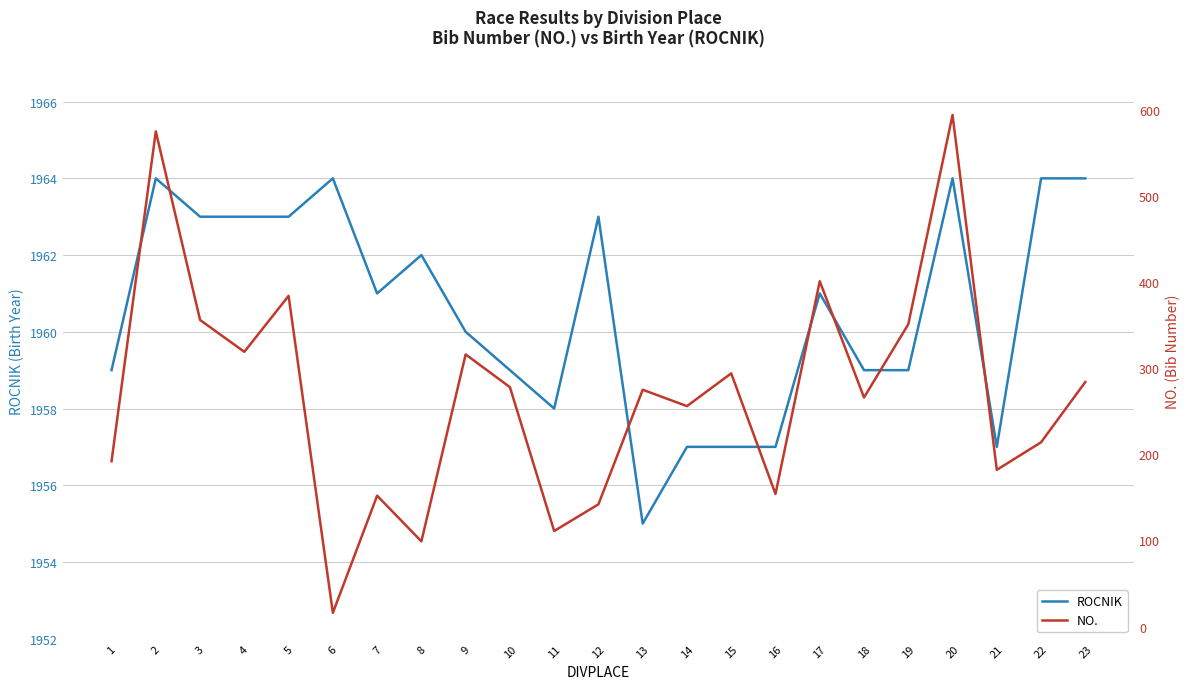

True or false: ROCNIK and NO. cross at least once.

False